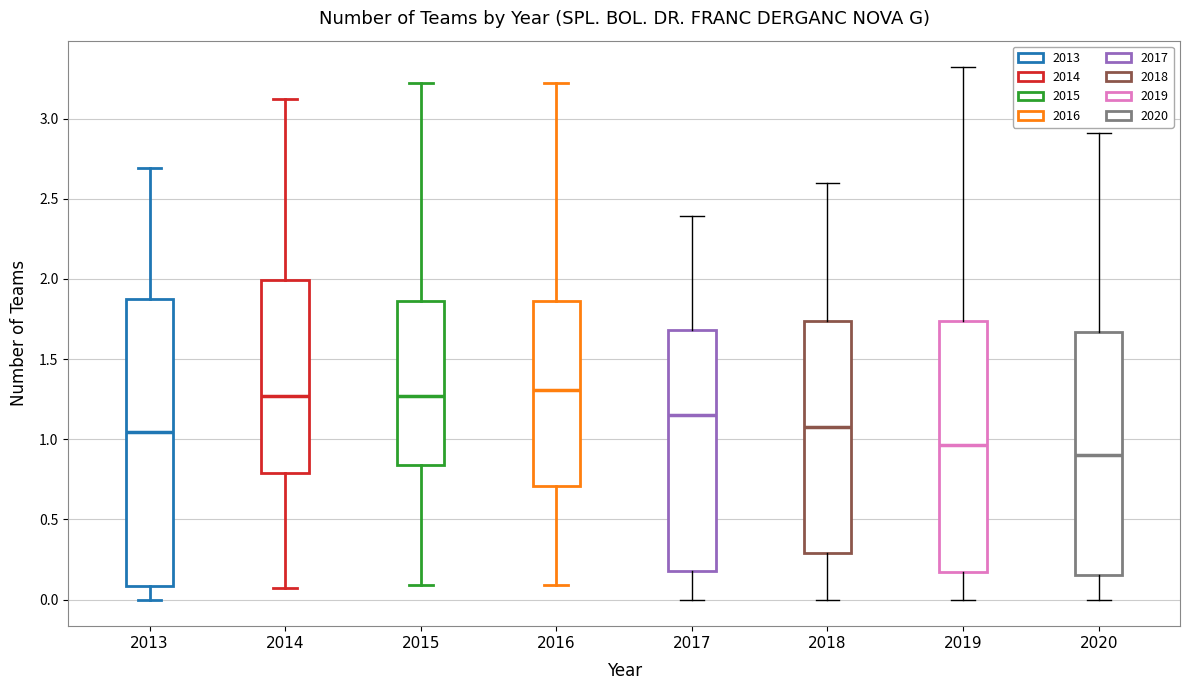

Reading left to right, read every box against the y-axis: the position of its median line, the range the box covers, and the ends of its whiskers. The values are not printed on the chart, so give them approximately, as read against the axis.

2013: median 1.05, box 0.10 to 1.85, whiskers 0.00 to 2.70
2014: median 1.25, box 0.80 to 2.00, whiskers 0.05 to 3.10
2015: median 1.25, box 0.85 to 1.85, whiskers 0.10 to 3.20
2016: median 1.30, box 0.70 to 1.85, whiskers 0.10 to 3.20
2017: median 1.15, box 0.20 to 1.70, whiskers 0.00 to 2.40
2018: median 1.10, box 0.30 to 1.75, whiskers 0.00 to 2.60
2019: median 0.95, box 0.15 to 1.75, whiskers 0.00 to 3.30
2020: median 0.90, box 0.15 to 1.65, whiskers 0.00 to 2.90